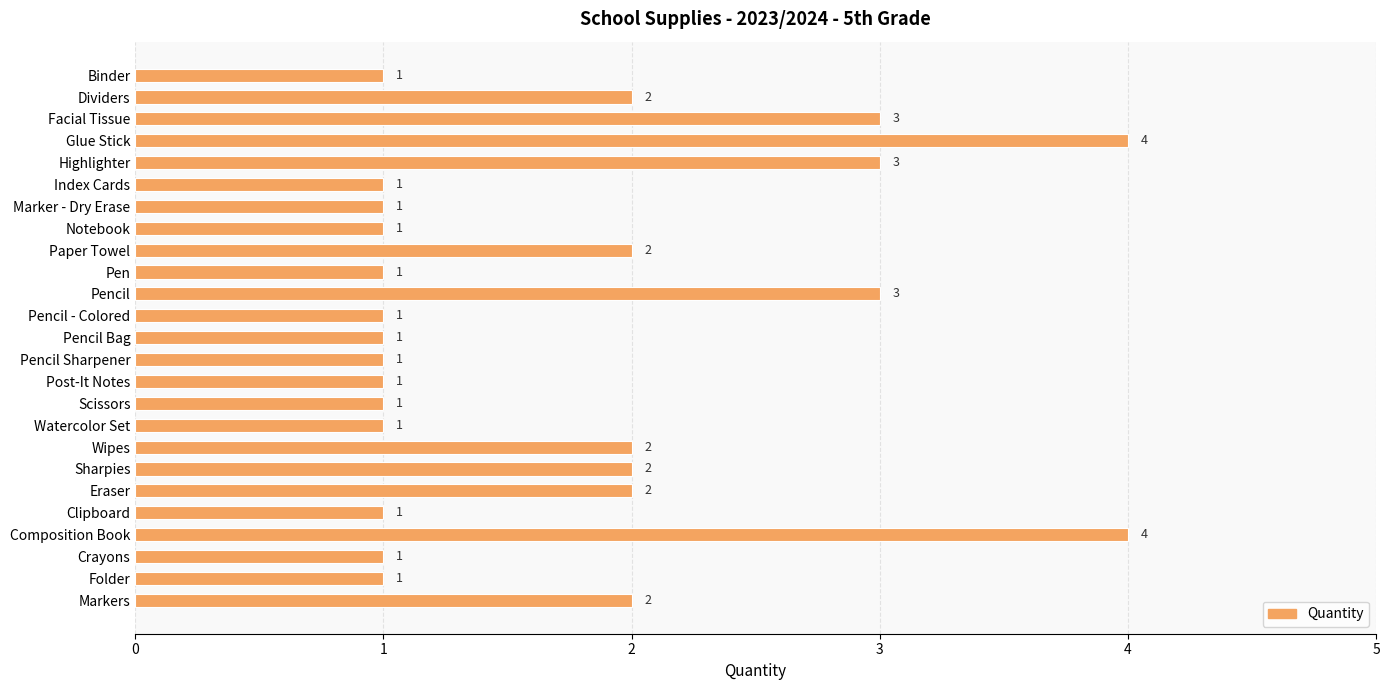

What is the greatest value displayed?

4